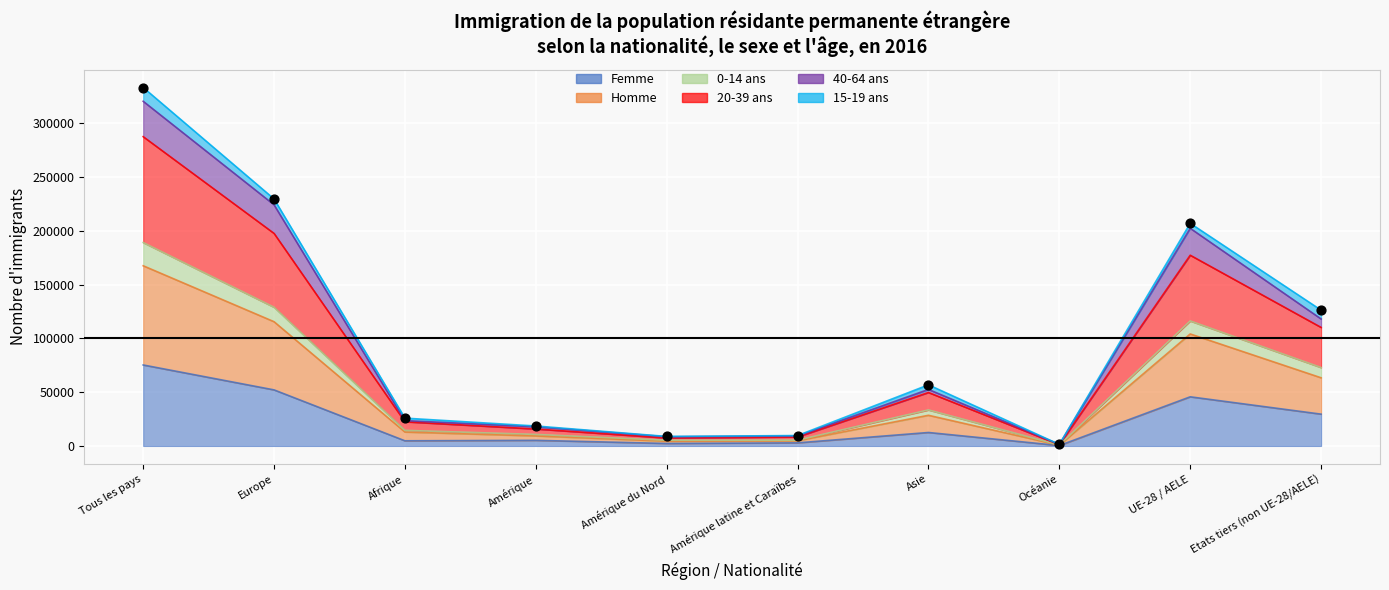

At which category is the sum across all series the highest?

Tous les pays